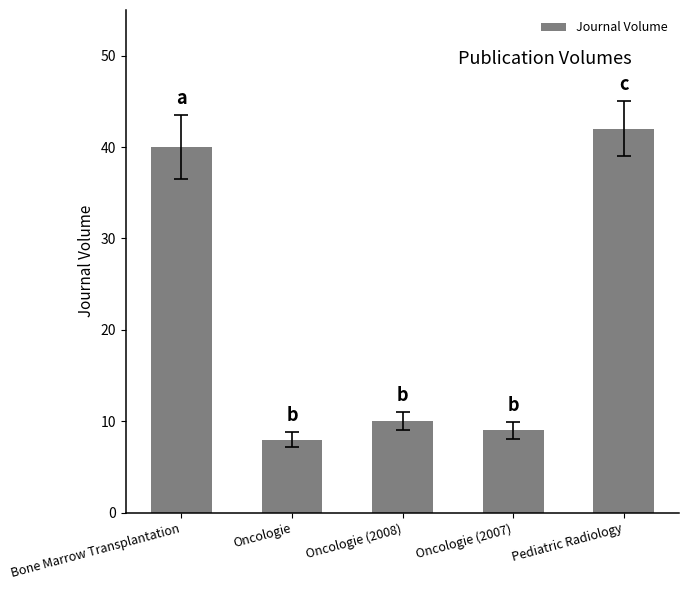

Reading right to left, what are all the values shown in this chart?

Pediatric Radiology=42	Oncologie (2007)=9	Oncologie (2008)=10	Oncologie=8	Bone Marrow Transplantation=40